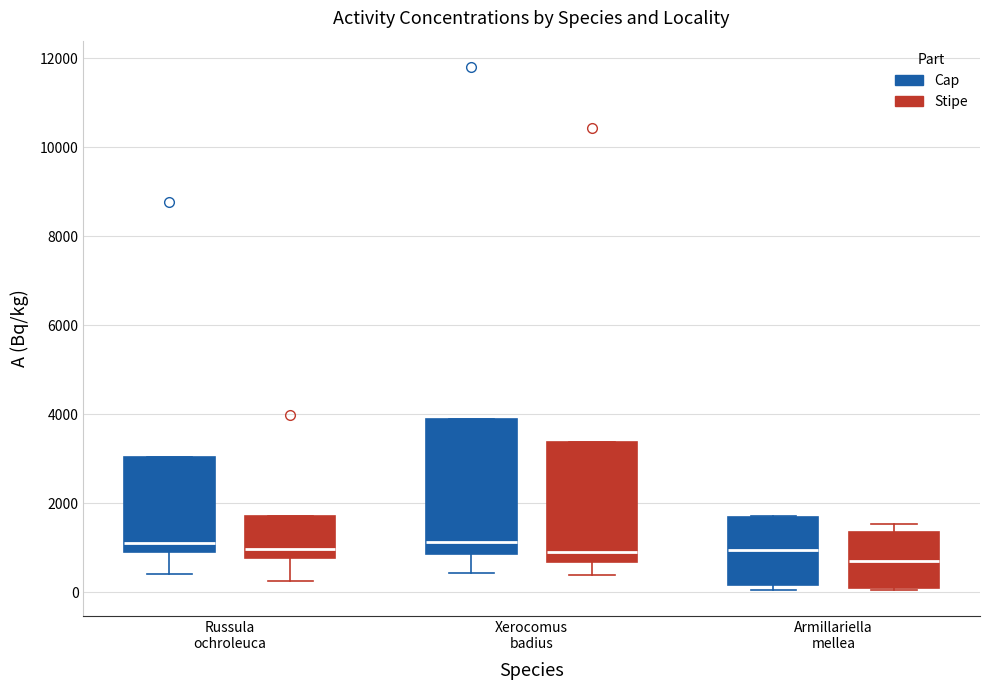

Which box is the tallest, from its lower edge to its upper edge?

Xerocomus badius (Cap)